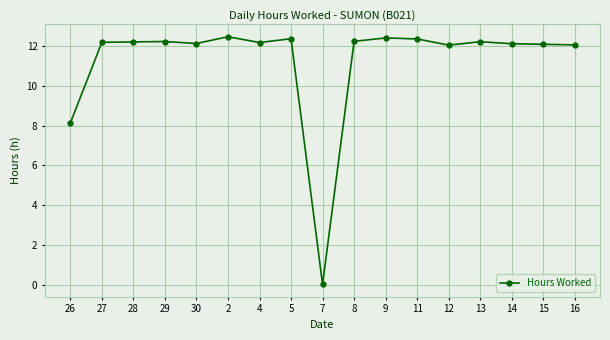

Which has a higher value, 14 or 7?

14